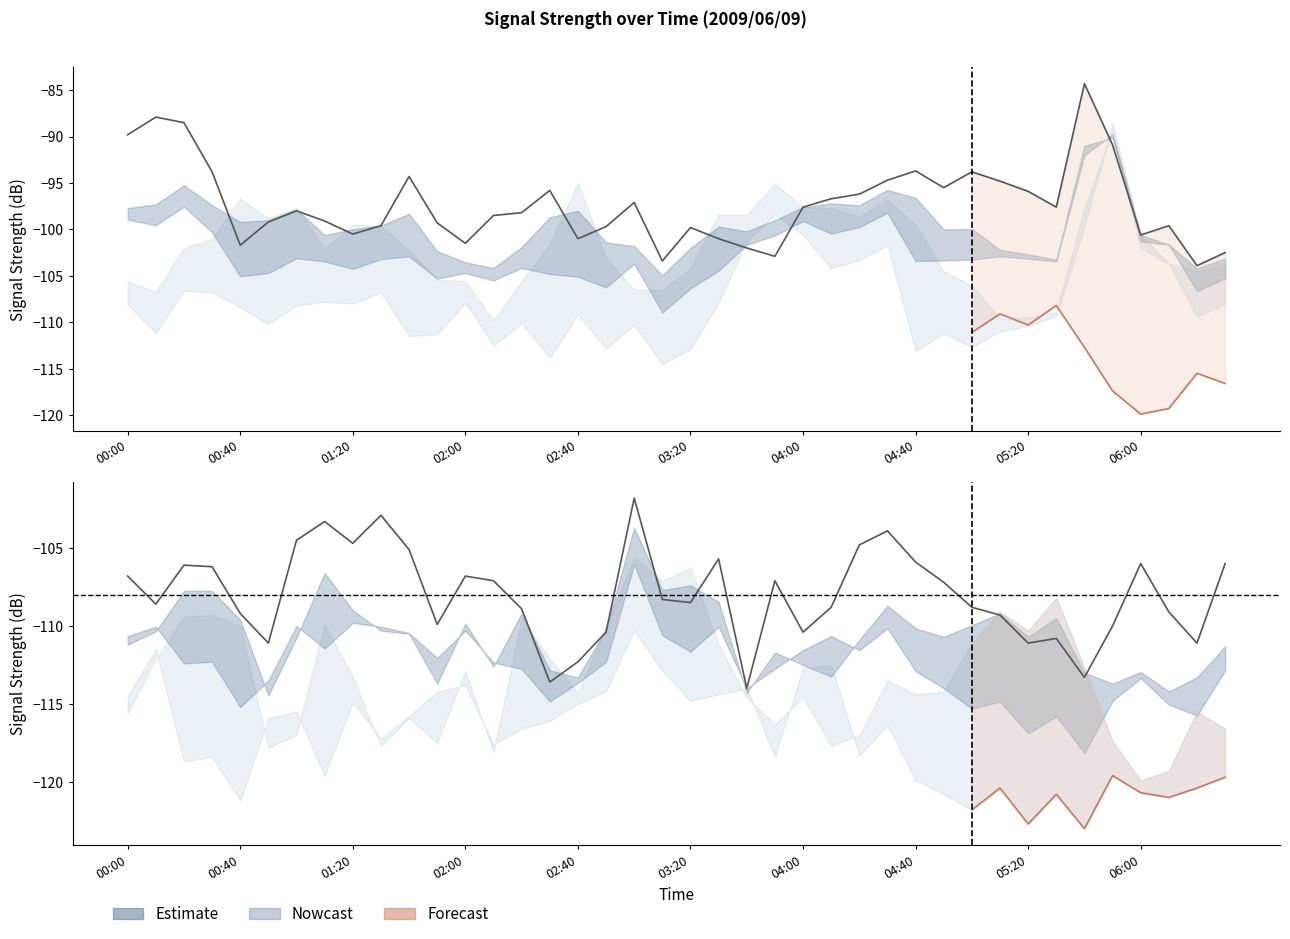

List the labels in order of value, smallest first.

04:00, 04:40, 03:20, 06:00, 05:20, 02:40, 00:00, 01:20, 00:40, 02:00